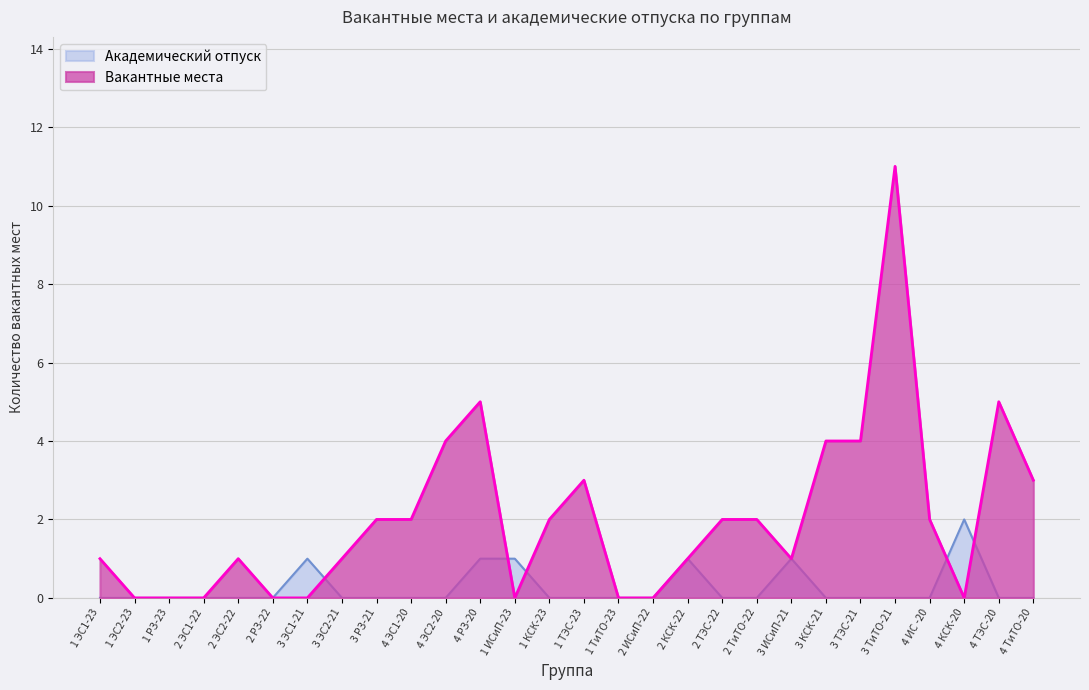

What is the greatest value displayed?

11